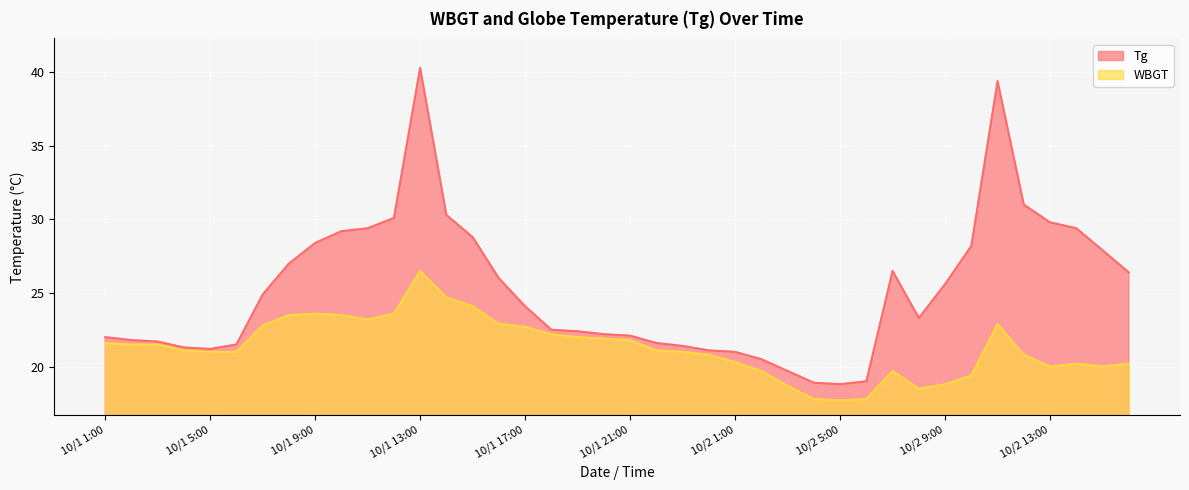

Which series has the largest total across all categories?

Tg